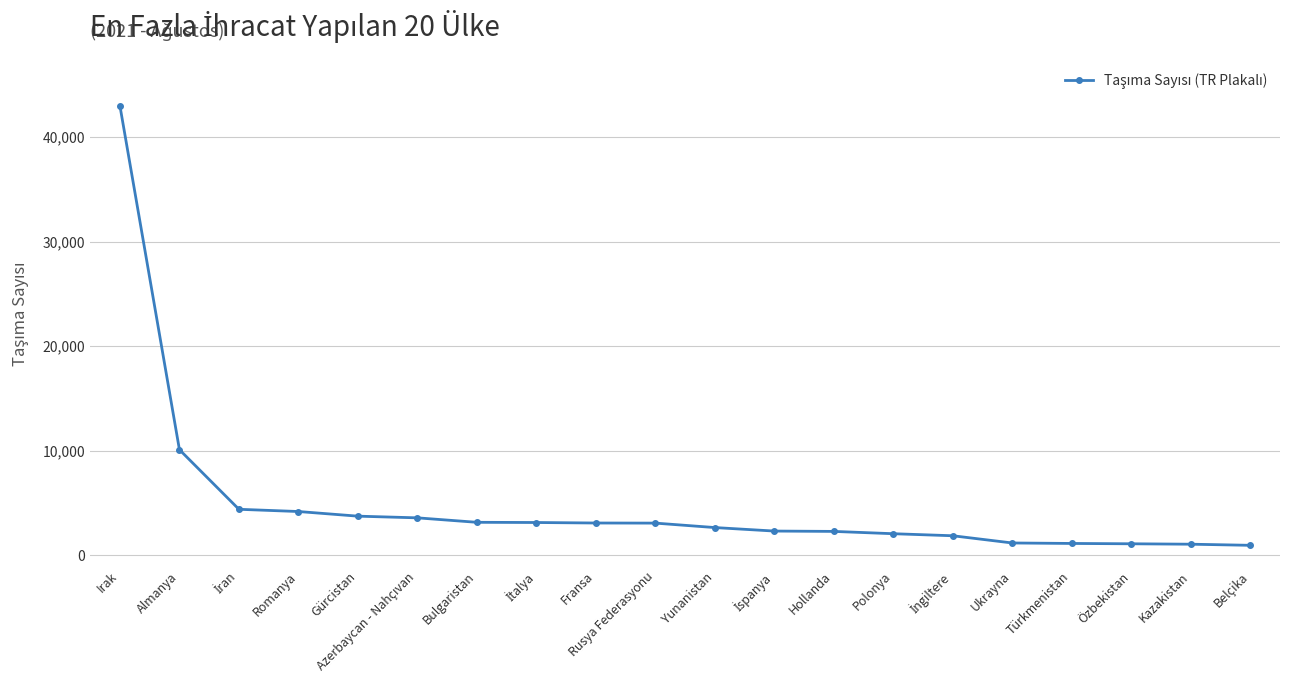

What is the change in value from Irak to Türkmenistan?

-41843